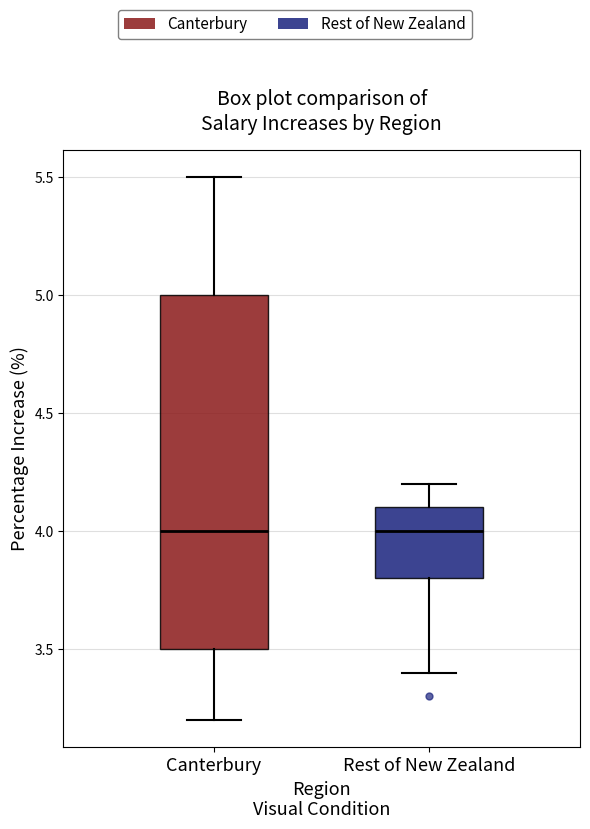

Which box is the tallest, from its lower edge to its upper edge?

Canterbury